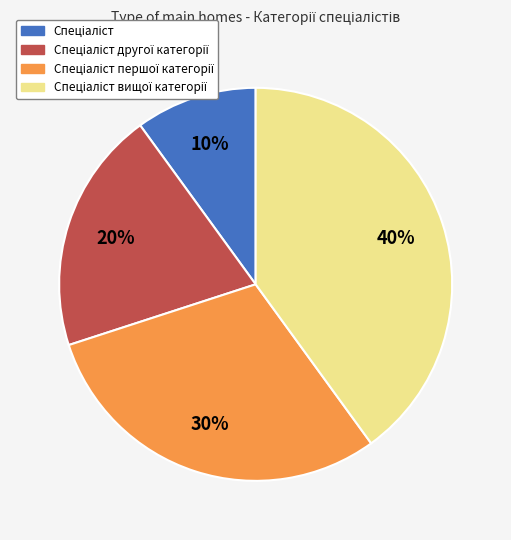

Does any single category account for the majority?

No